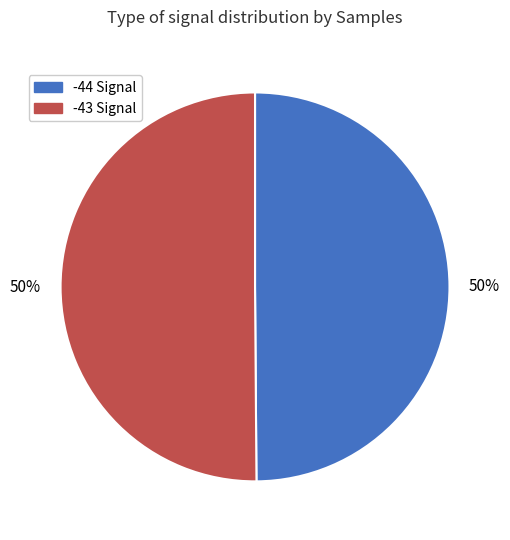

What is the ratio of the value at -43 to the value at -44?

1.0